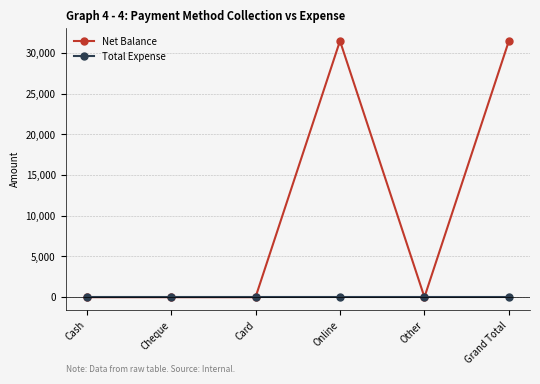

True or false: Total Expense has more than 2 interior local peaks.

False